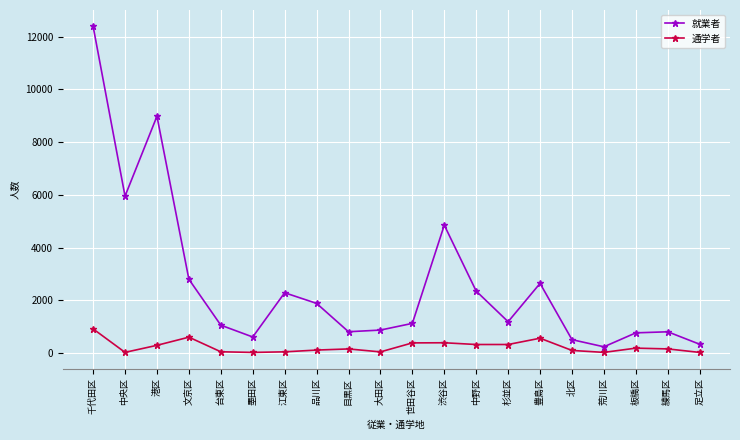

What is the value of the 就業者 point at the 13th from the left?

2355